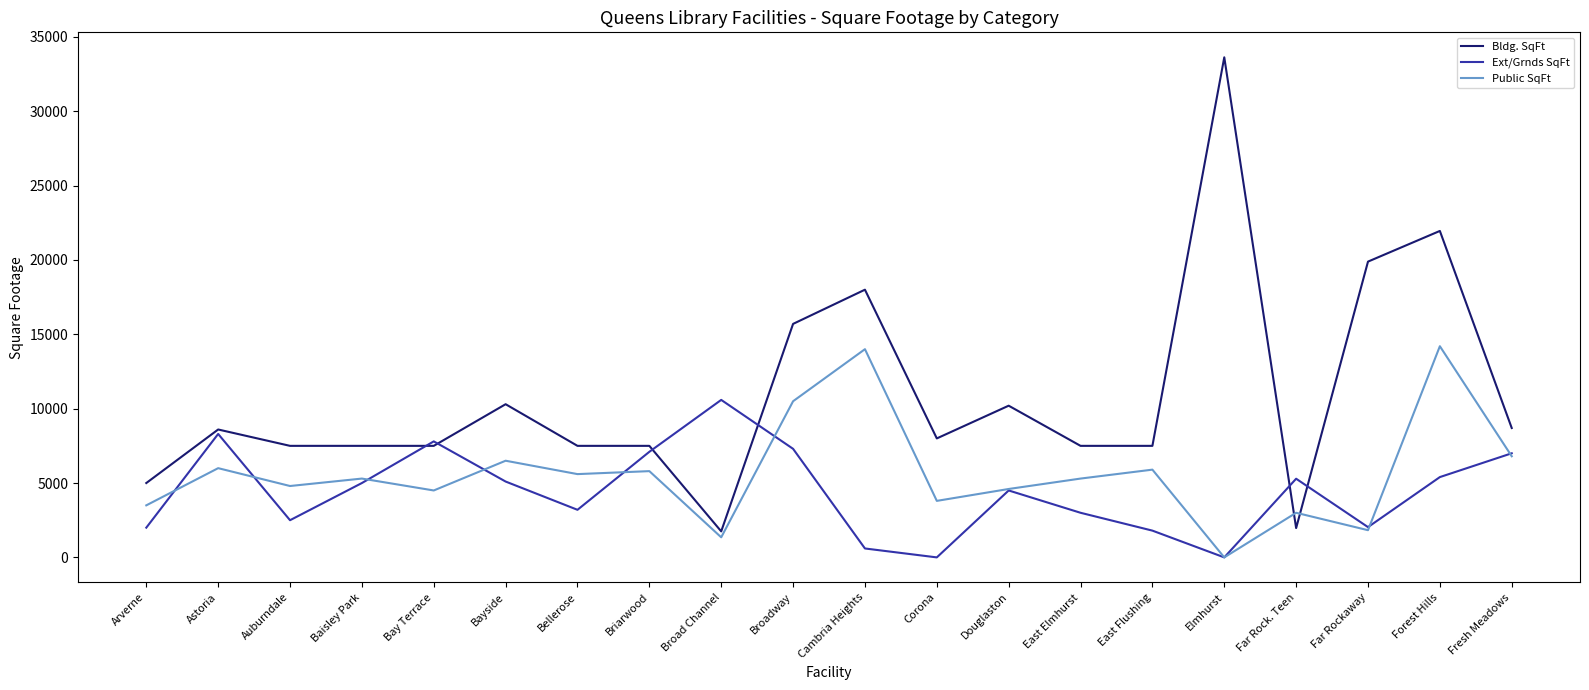

What is the difference between the maximum and second lowest values in the Bldg. SqFt series?

31652